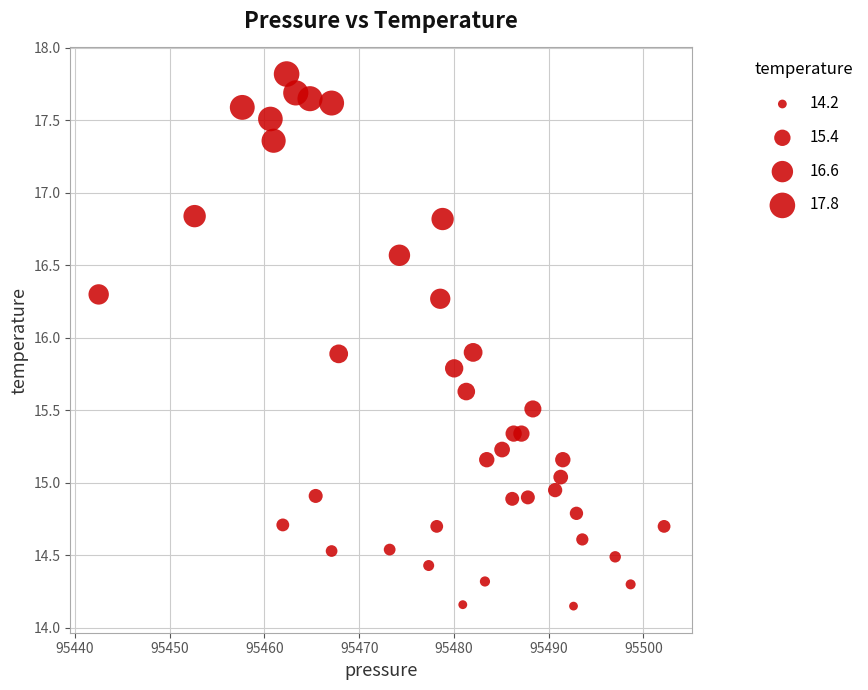

What is the range of X values (max minus min)?

59.7